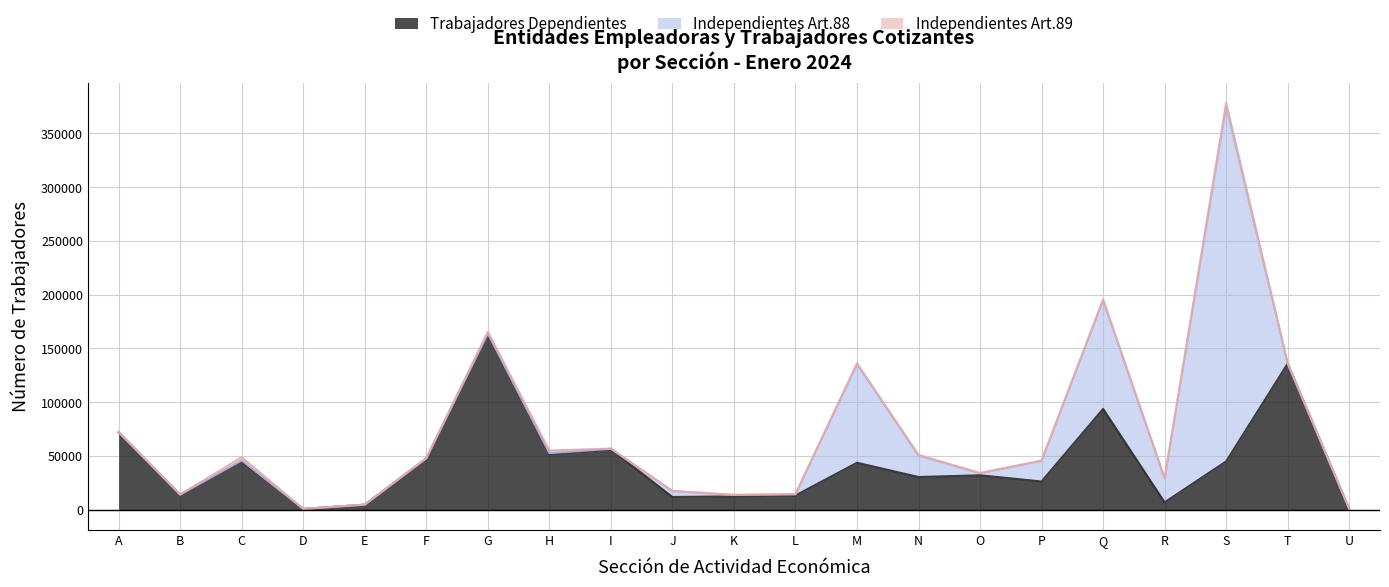

How many intersections are there between Independientes Art.88 and Trabajadores Dependientes?

4